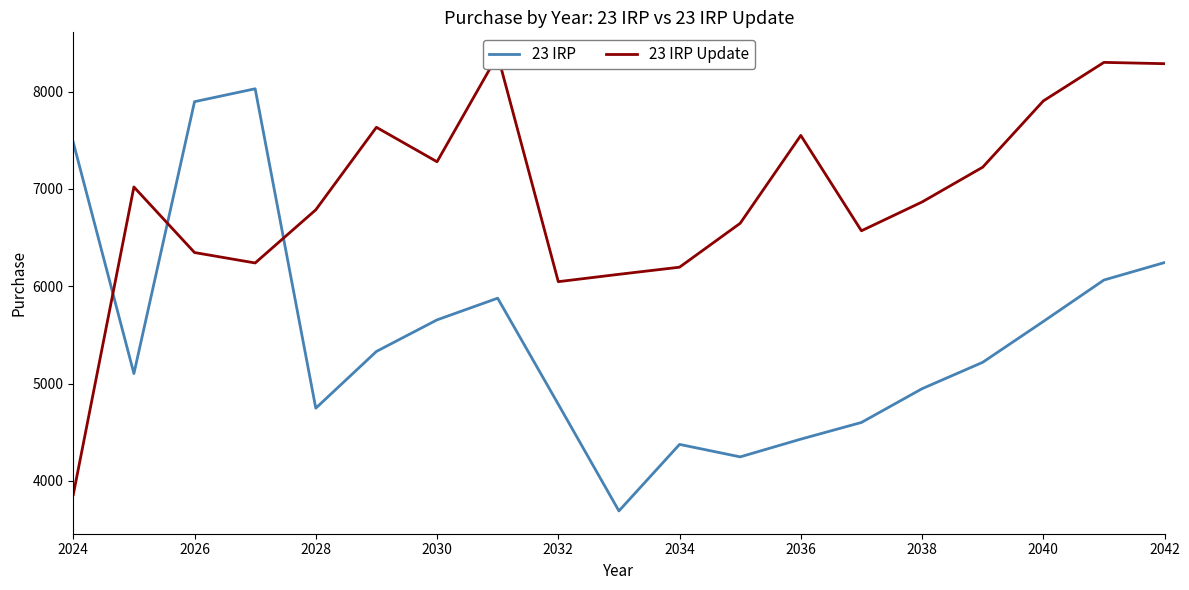

What value does the 23 IRP series have at 2028?

4746.5